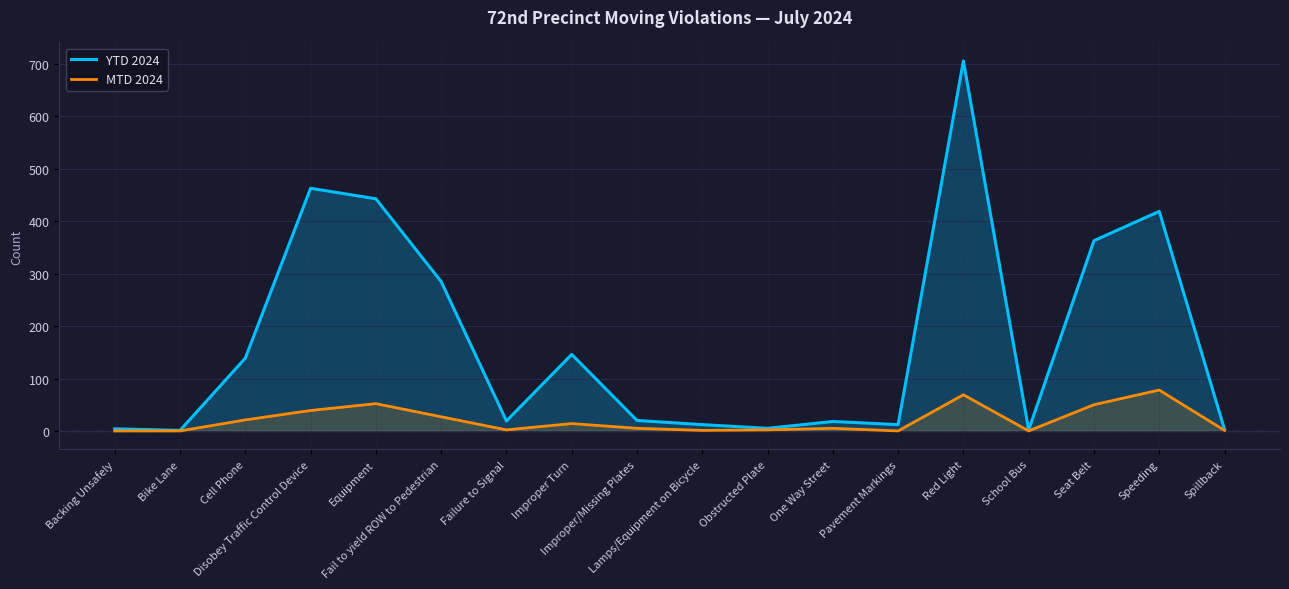

Where is the first local maximum for MTD 2024?

Equipment